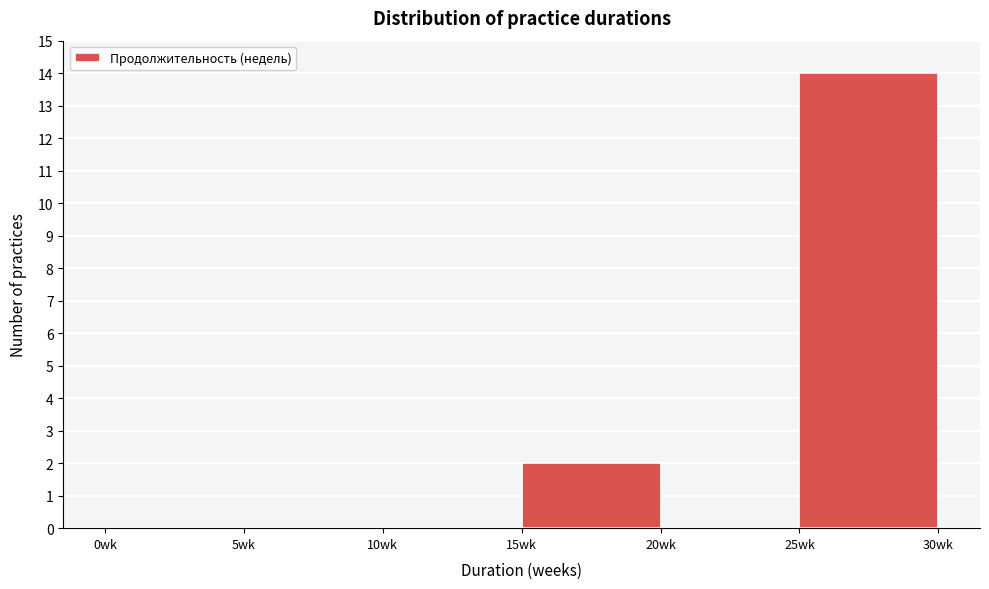

Reading left to right, list every bar in this chart as the range it spans on the x-axis followed by its height. The values are not printed on the chart, so give them approximately, as read against the axis.

0 to 5: 0
5 to 10: 0
10 to 15: 0
15 to 20: 2
20 to 25: 0
25 to 30: 14